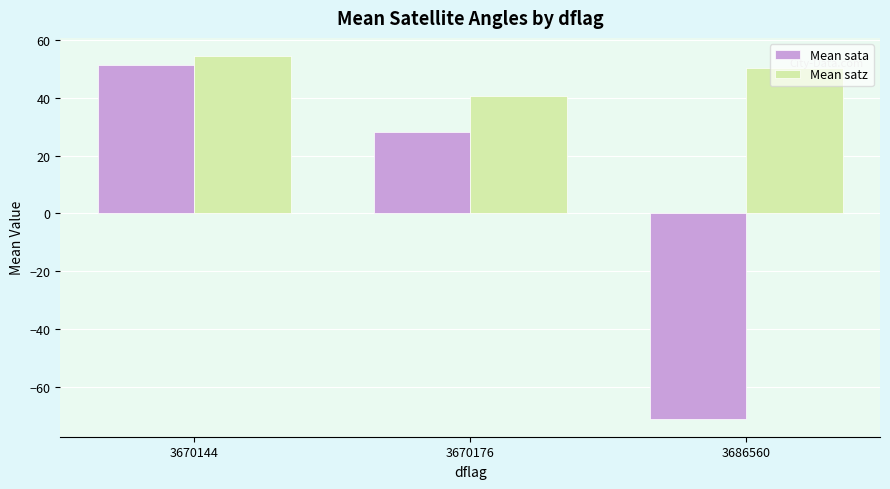

Reading right to left, transcribe all the data shown in this chart.

Mean sata: 3686560=-70.9	3670176=28.1	3670144=51.3
Mean satz: 3686560=50.1	3670176=40.6	3670144=54.4